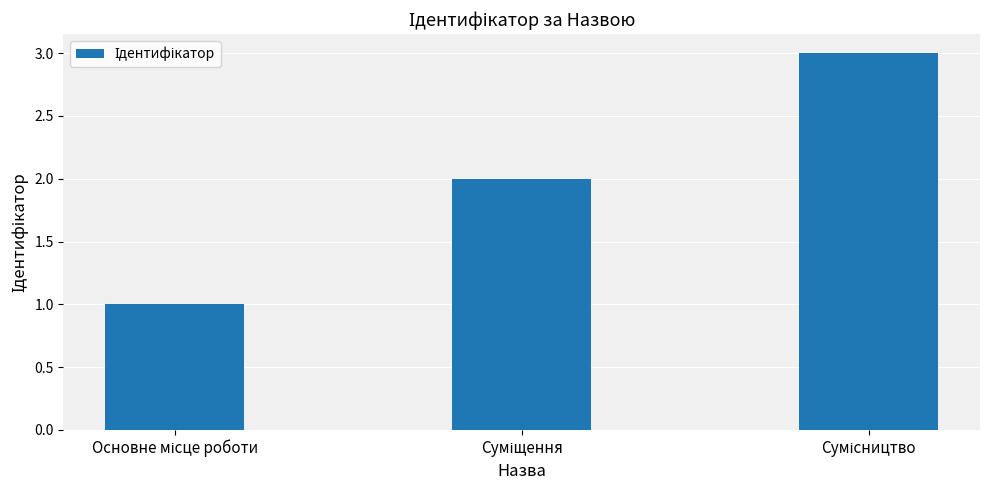

What is the maximum value shown in the chart?

3